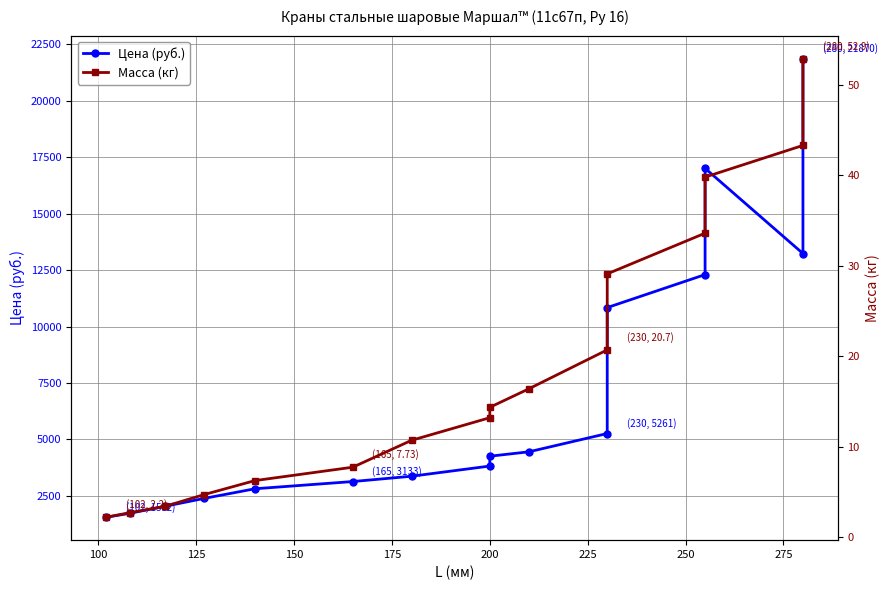

How many lines are shown in the chart?

2